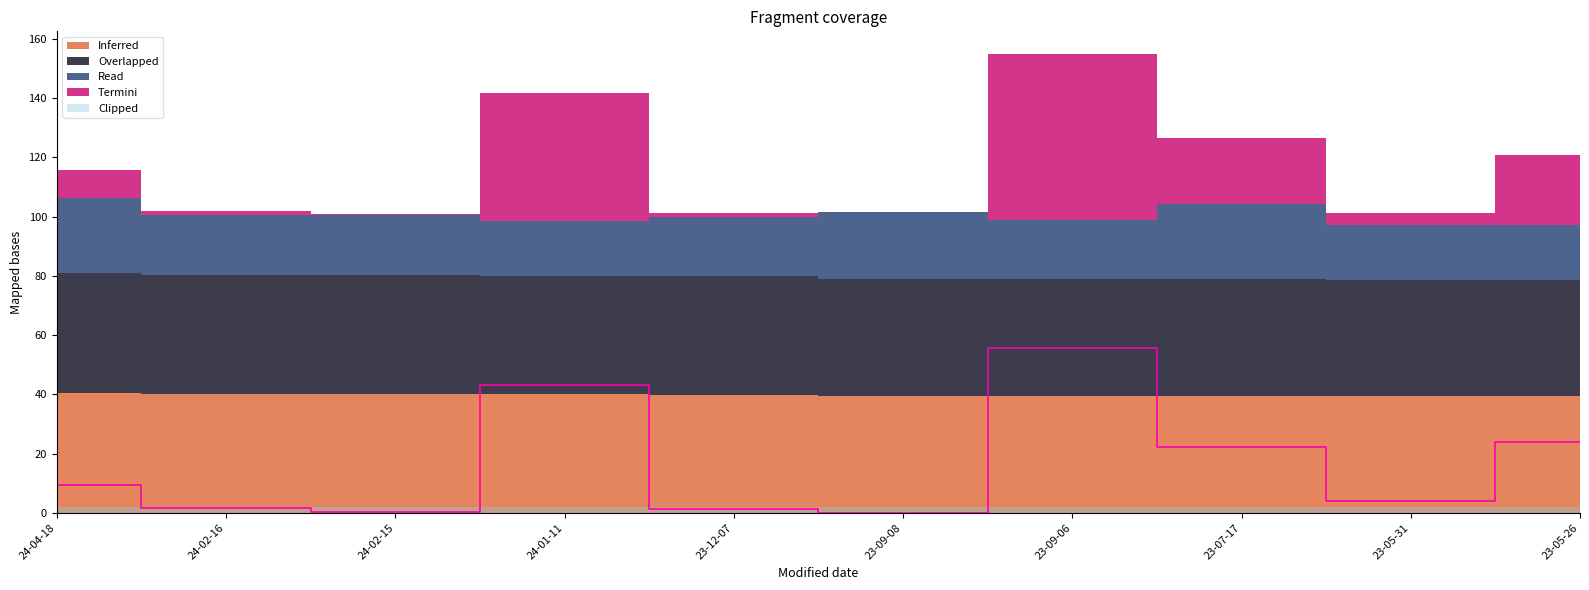

Reading right to left, transcribe all the data shown in this chart.

23-05-26=23.8	23-05-31=4.0	23-07-17=22.2	23-09-06=55.8	23-09-08=0.0	23-12-07=1.4	24-01-11=43.0	24-02-15=0.4	24-02-16=1.6	24-04-18=9.4